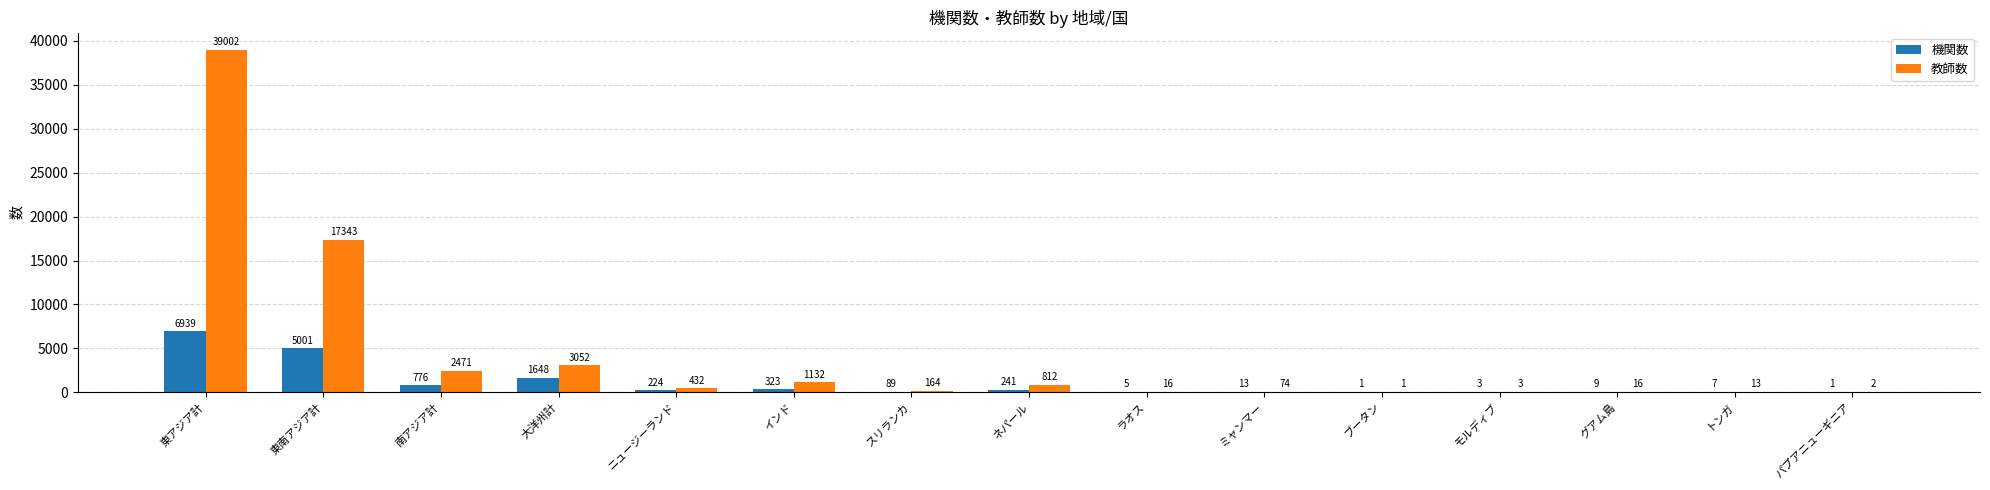

How many groups of bars are there?

15